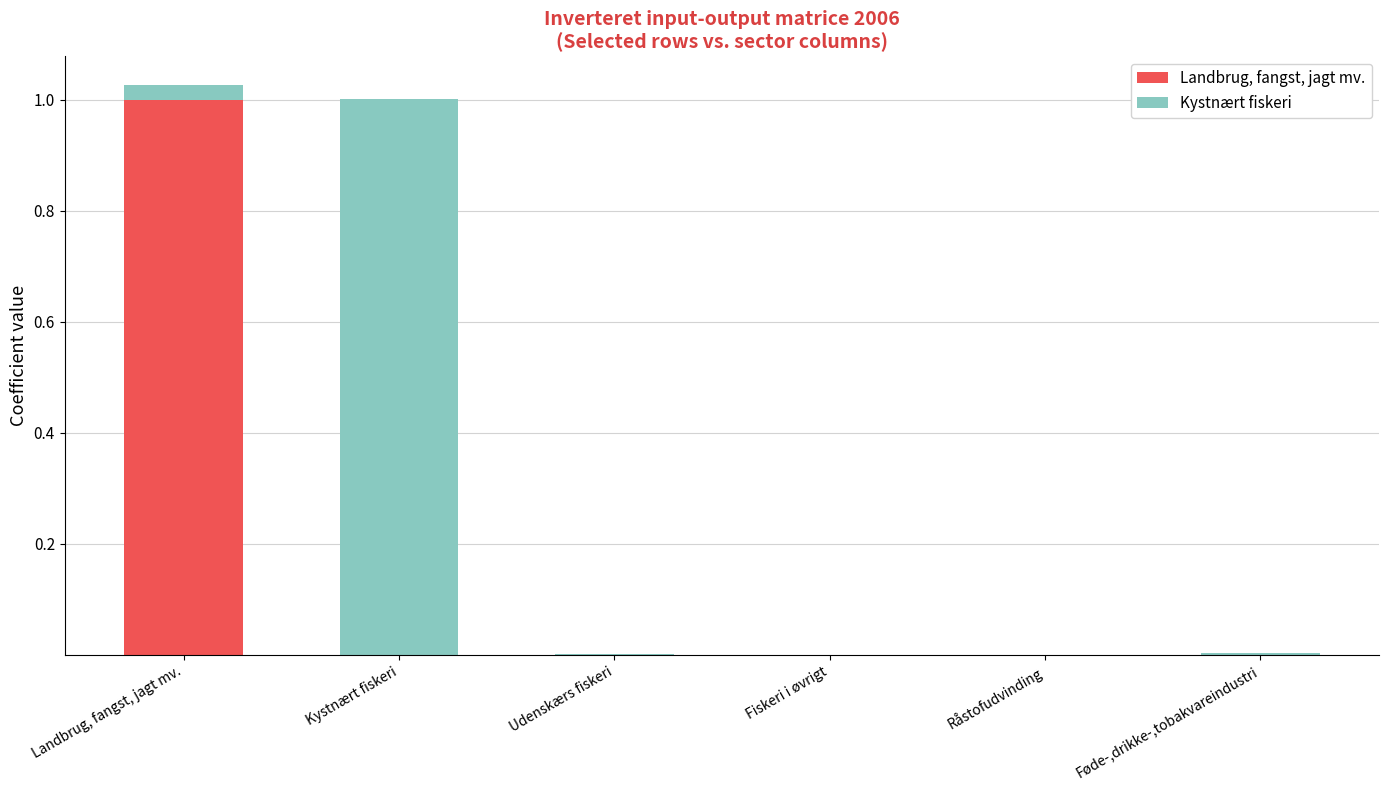

What is the highest value of the Landbrug, fangst, jagt mv. series?

1.0